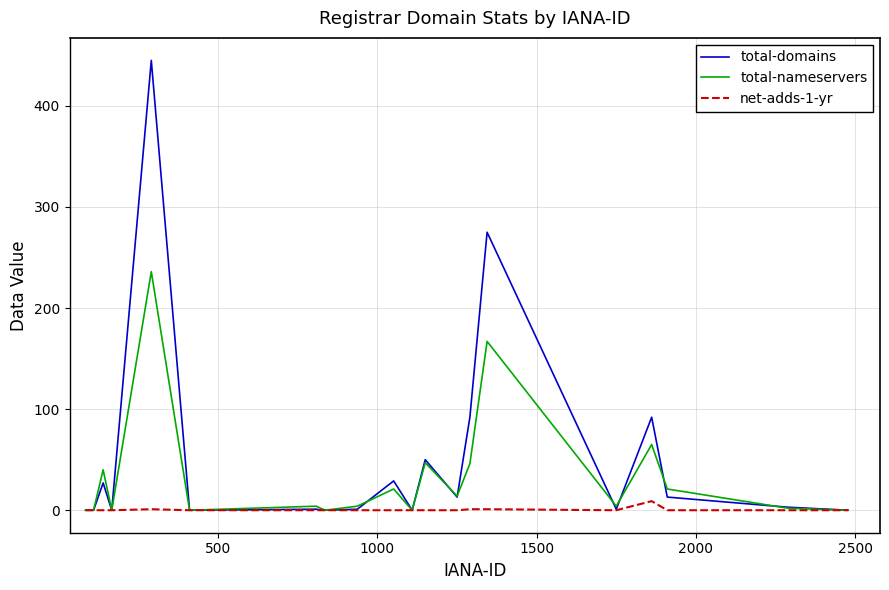

List the series in order of their peak value, lowest first.

net-adds-1-yr, total-nameservers, total-domains